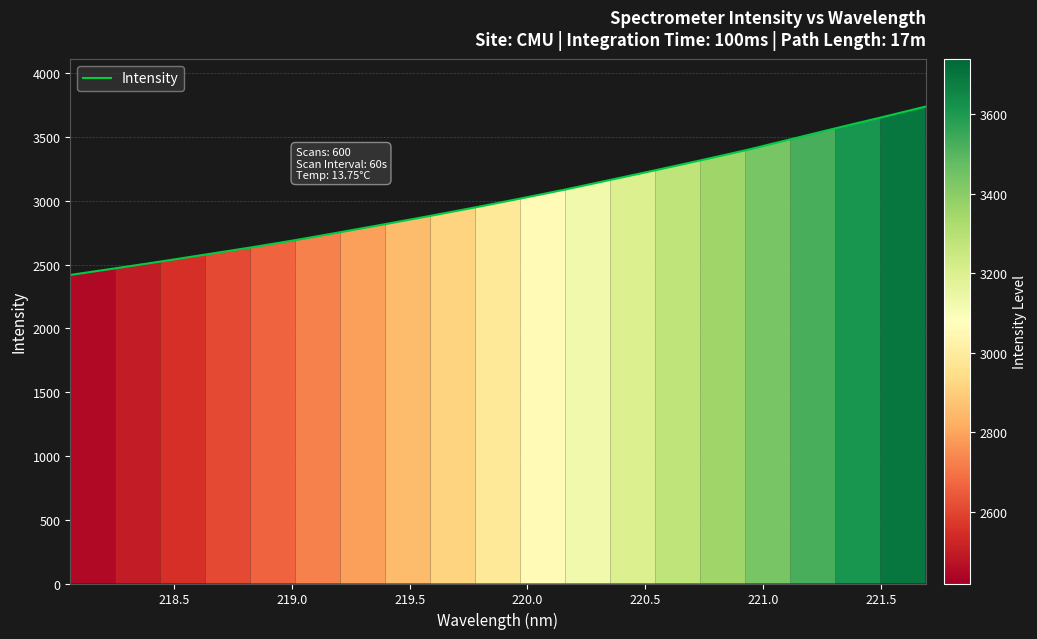

What is the minimum value shown in the chart?

2419.4